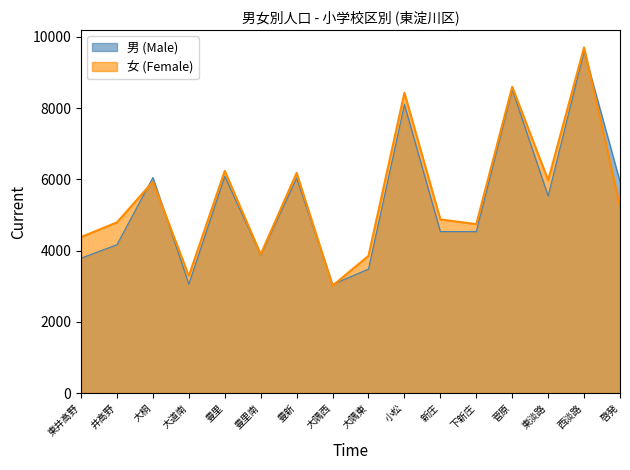

What is the sum of all 女 (Female) values?

89158